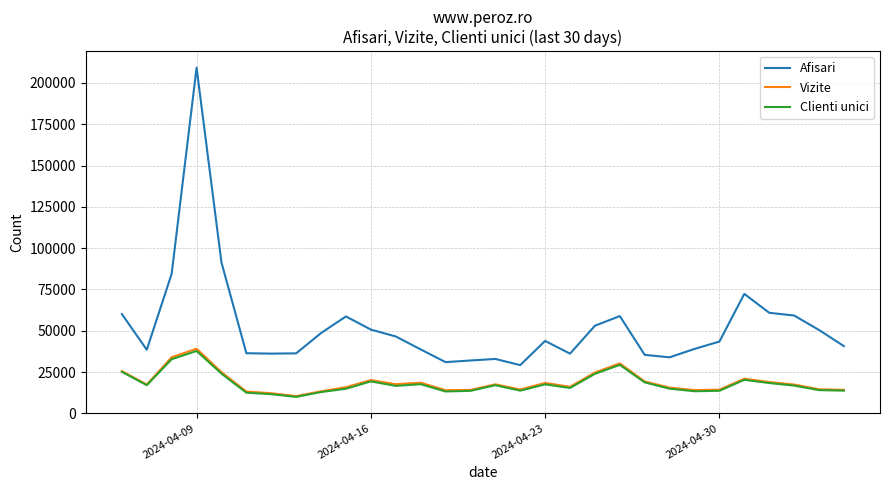

Which series has the largest total across all categories?

Afisari